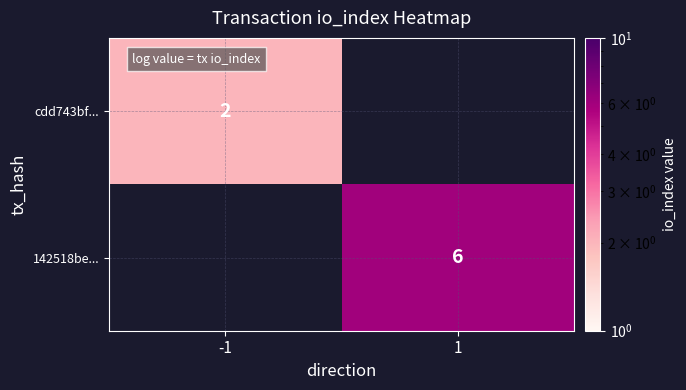

Which has a higher value, -1 or 1?

1